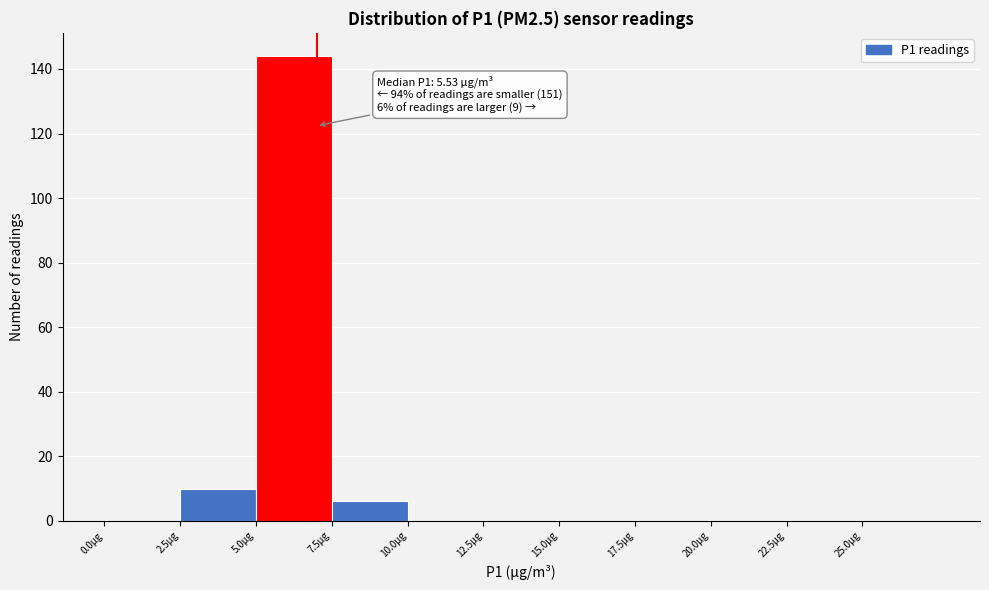

Over which range of the x-axis is the bar tallest?

5.0 to 7.5